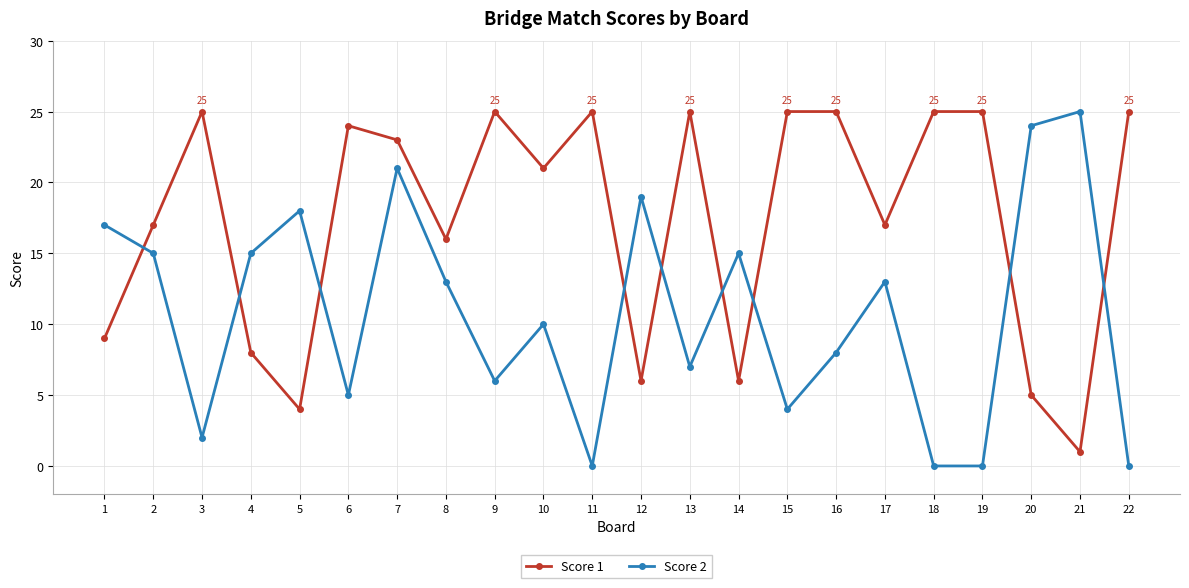

Reading right to left, transcribe all the data shown in this chart.

Score 1: 25	1	5	25	25	17	25	25	6	25	6	25	21	25	16	23	24	4	8	25	17	9
Score 2: 0	25	24	0	0	13	8	4	15	7	19	0	10	6	13	21	5	18	15	2	15	17